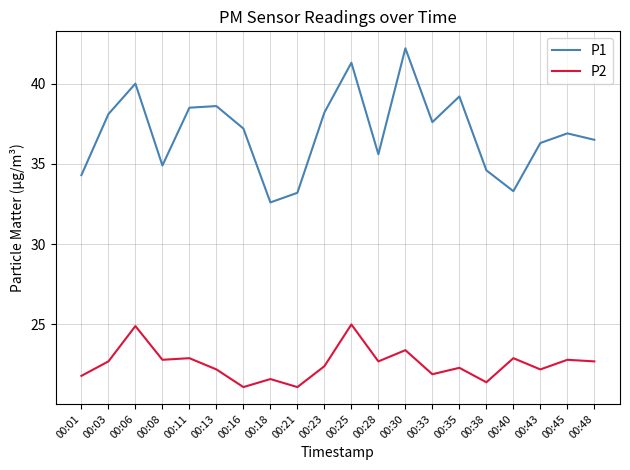

True or false: P1 and P2 cross at least once.

False